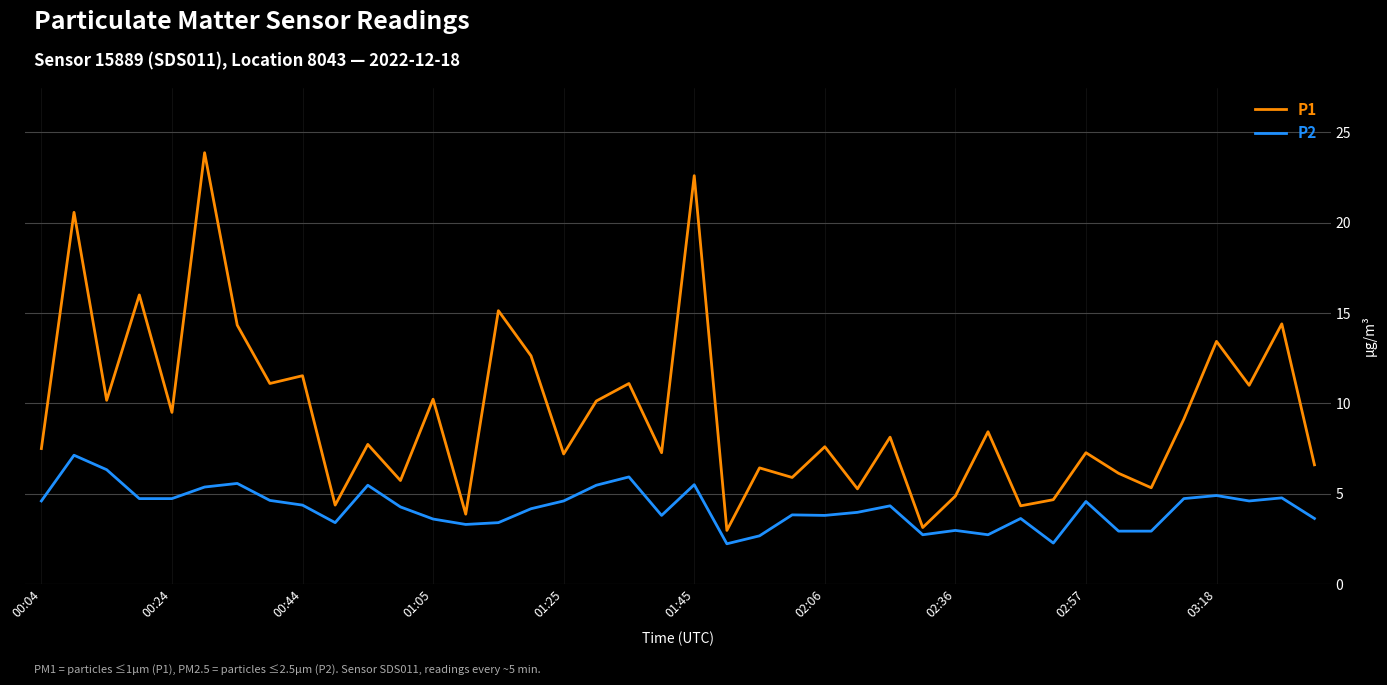

What is the smallest value displayed?

2.2